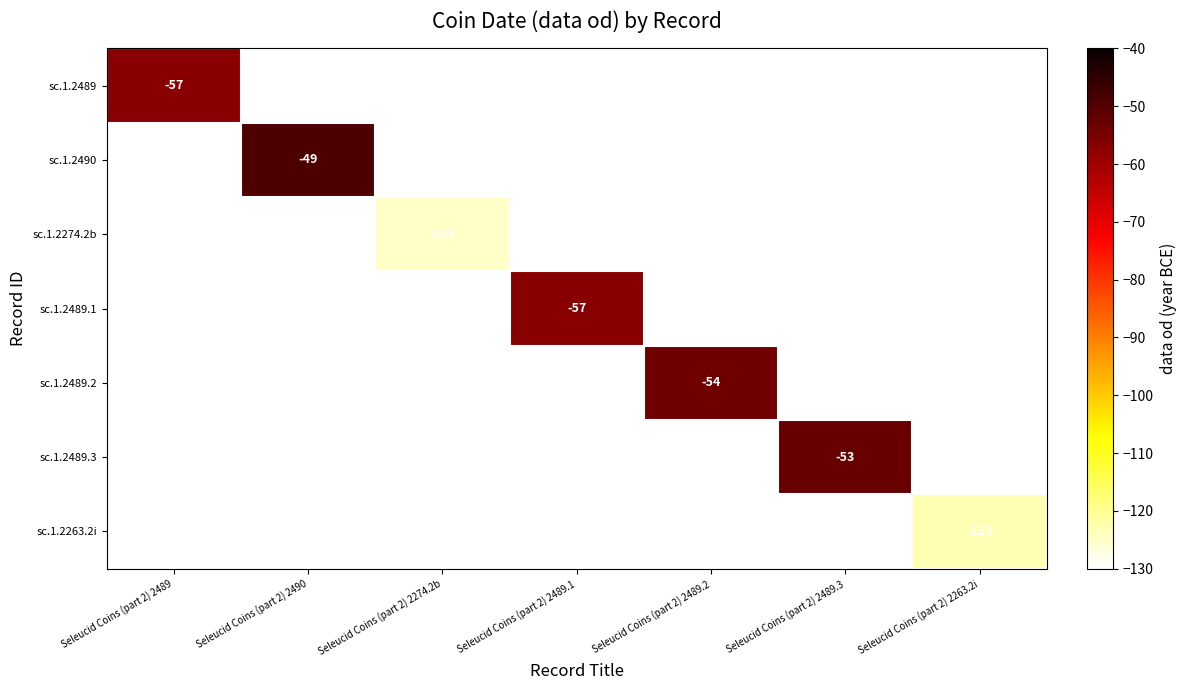

At how many categories does at least one series exceed -101?

5